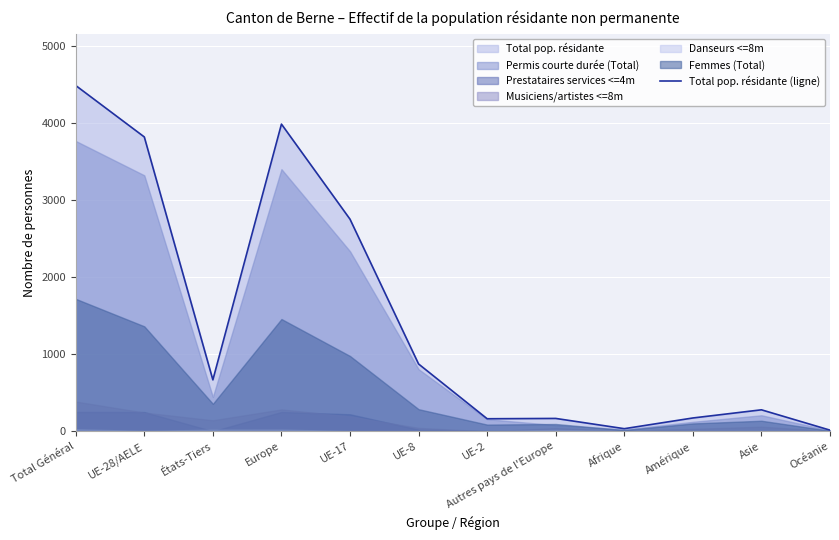

What is the sum of the values at Amérique and Afrique?

207